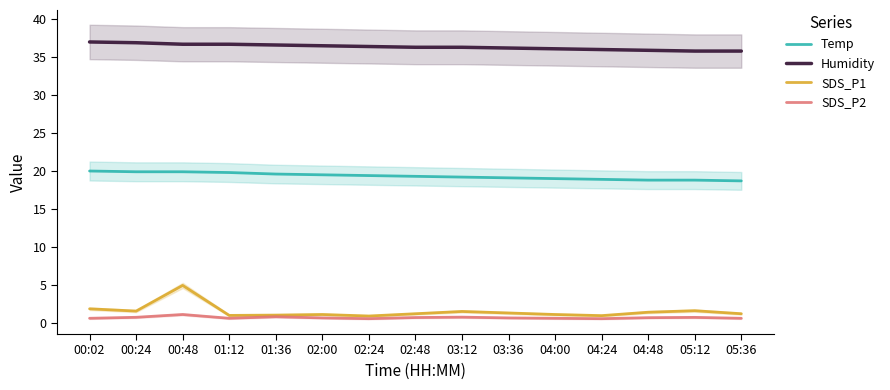

What is the sum of the Humidity values at 01:12 and 04:24?

72.7